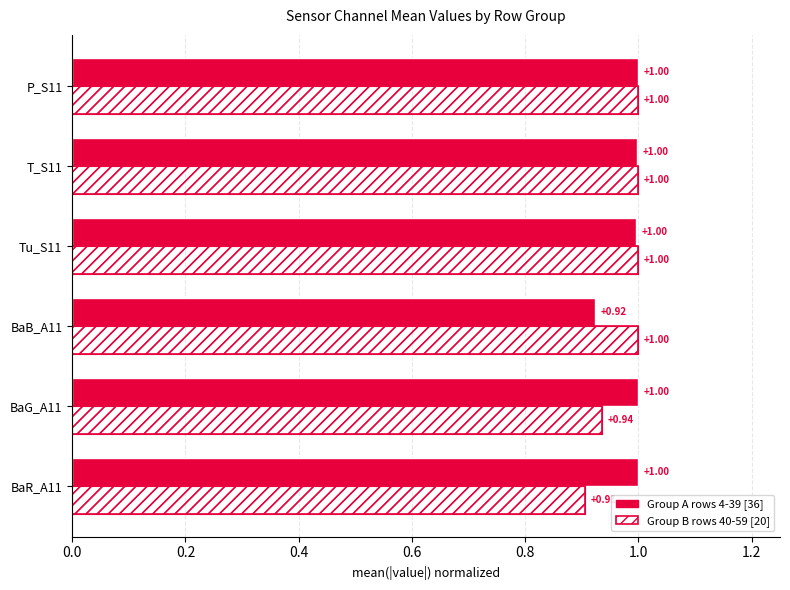

Which series has the largest range (max minus min)?

Group B (rows 40-59)